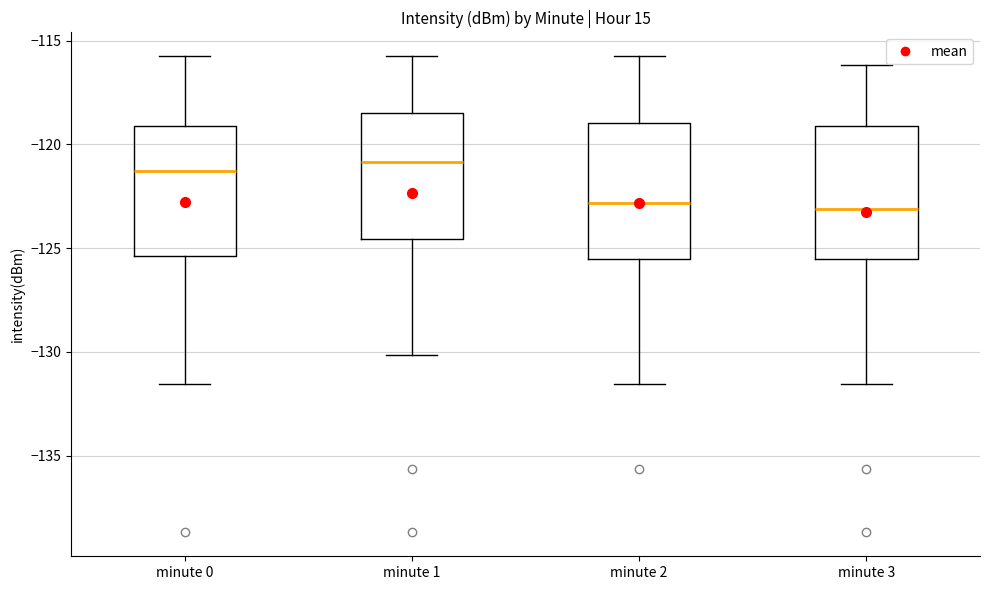

Where does the lower whisker of the box for minute 2 end on the y-axis? The values are not printed on the chart, so give them approximately, as read against the axis.

-131.5